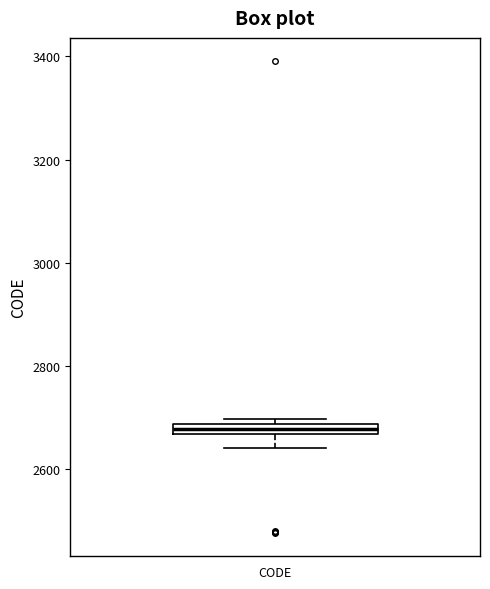

Where is the lower edge of the box for CODE on the y-axis? The values are not printed on the chart, so give them approximately, as read against the axis.

2660